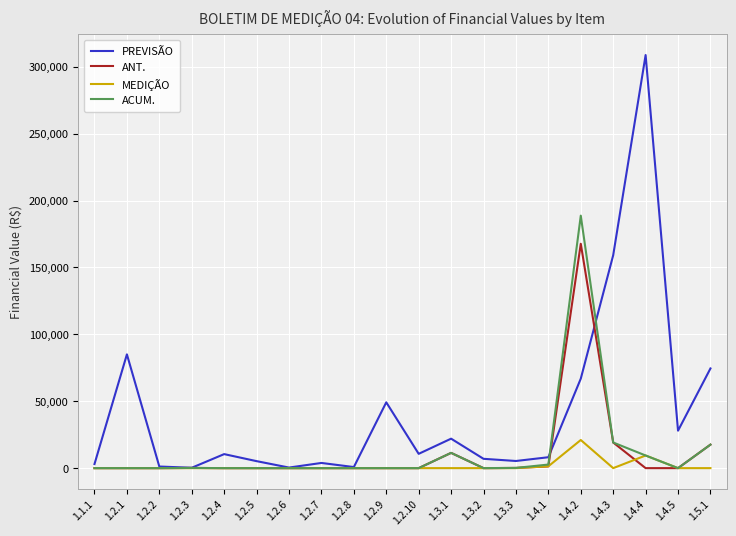

List the series in order of their peak value, highest first.

PREVISÃO, ACUM., ANT., MEDIÇÃO